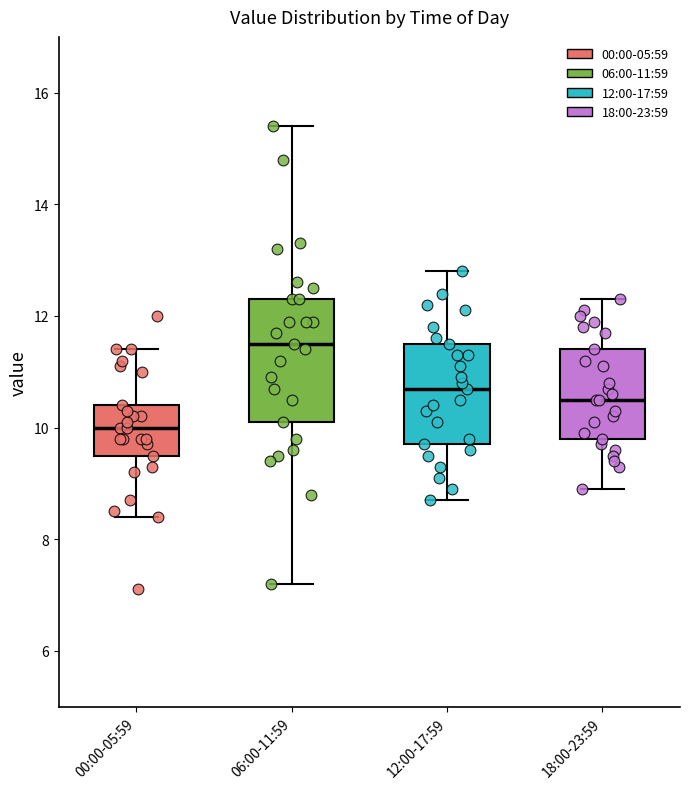

Reading left to right, read every box against the y-axis: the position of its median line, the range the box covers, and the ends of its whiskers. The values are not printed on the chart, so give them approximately, as read against the axis.

00:00-05:59: median 10.0, box 9.6 to 10.4, whiskers 8.4 to 11.4
06:00-11:59: median 11.6, box 10.2 to 12.4, whiskers 7.2 to 15.4
12:00-17:59: median 10.8, box 9.8 to 11.6, whiskers 8.8 to 12.8
18:00-23:59: median 10.6, box 9.8 to 11.4, whiskers 9.0 to 12.4